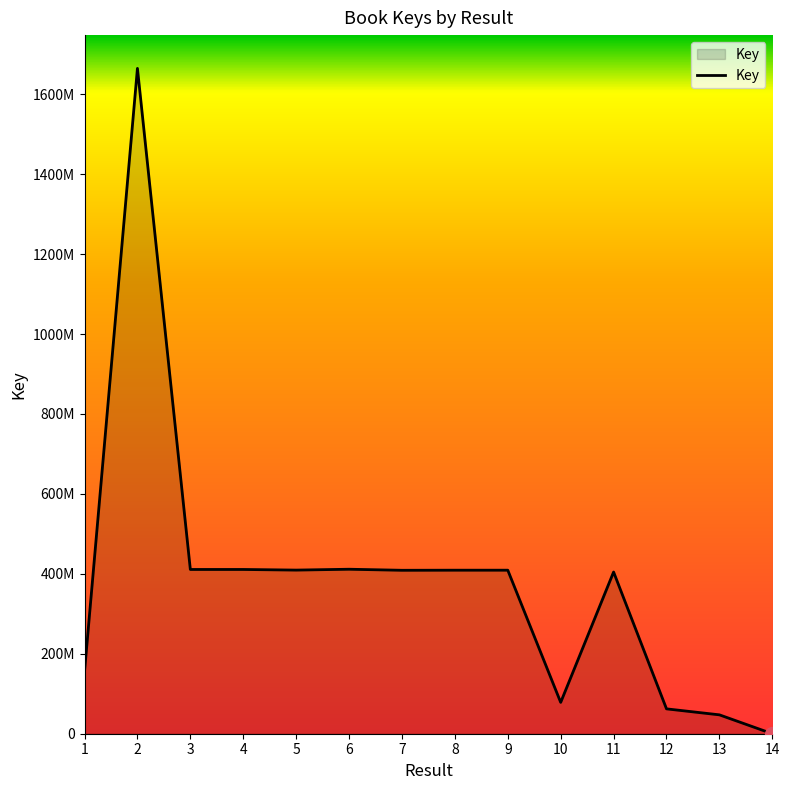

Is this an area chart (filled region under the line)?

Yes